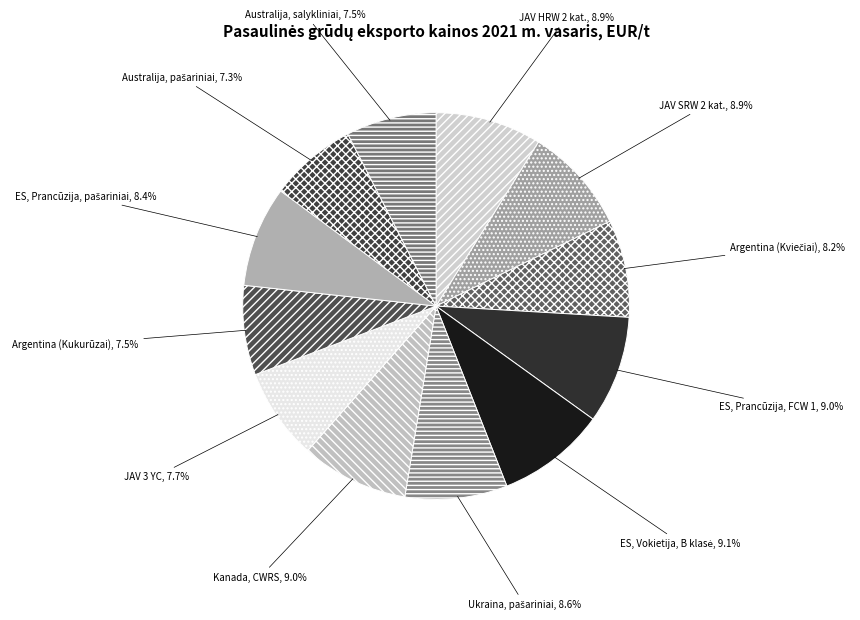

Does any single category account for the majority?

No